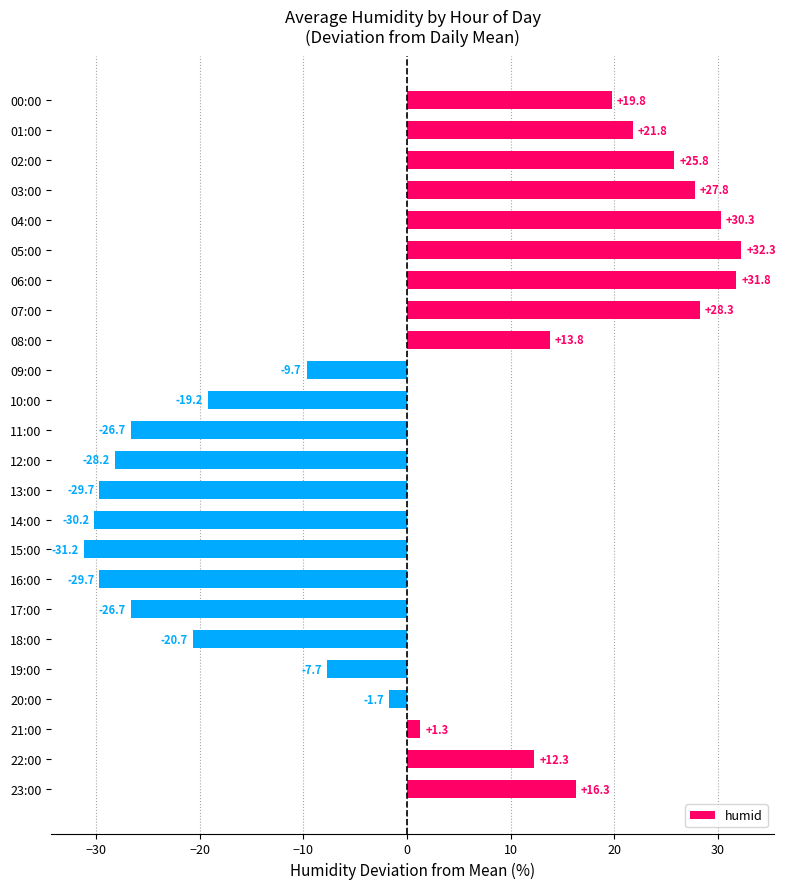

Read the value at 05:00.

32.3